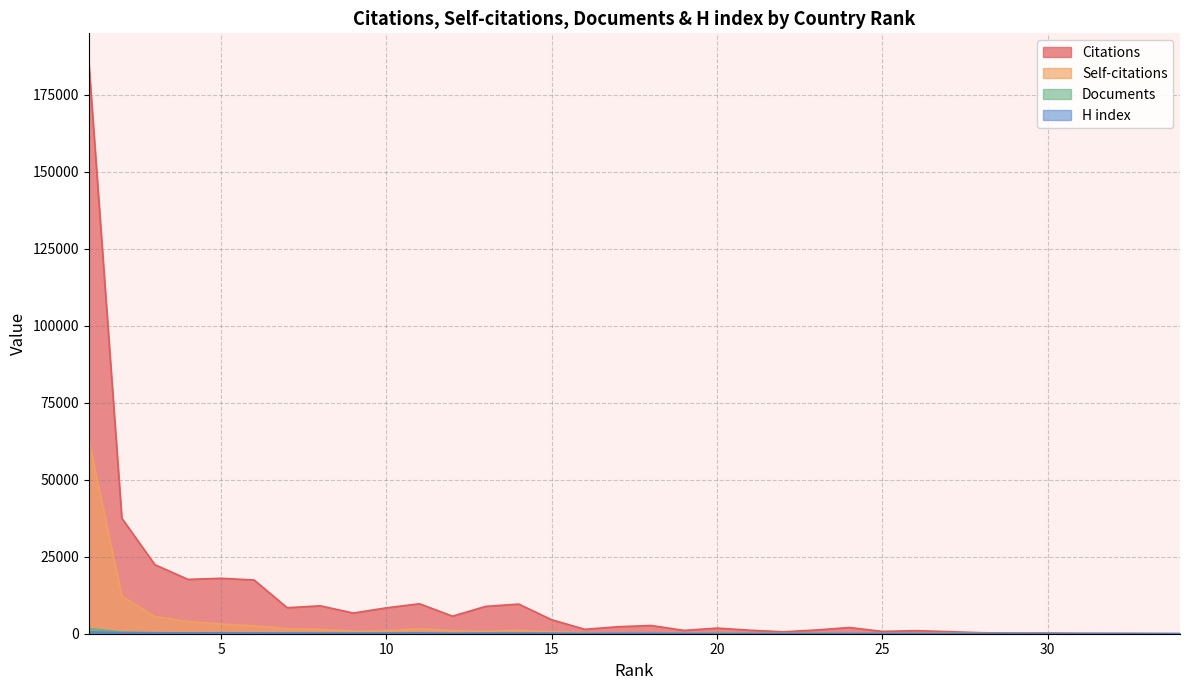

Reading left to right, extract all data points from this chart.

Citations: 1=185622	2=37482	3=22401	4=17637	5=17989	6=17443	7=8436	8=9060	9=6705	10=8404	11=9727	12=5696	13=8873	14=9624	15=4529	16=1436	17=2269	18=2679	19=1079	20=1825	21=1140	22=618	23=1212	24=2011	25=751	26=998	27=680	28=327	29=200	30=226	31=105	32=115	33=58	34=0
Self-citations: 1=62729	2=12174	3=5586	4=3948	5=3113	6=2528	7=1636	8=1425	9=825	10=932	11=1616	12=991	13=790	14=1078	15=620	16=263	17=264	18=255	19=166	20=194	21=250	22=103	23=168	24=172	25=134	26=148	27=156	28=81	29=14	30=23	31=47	32=2	33=0	34=0
Documents: 1=1704	2=510	3=335	4=265	5=214	6=185	7=170	8=108	9=106	10=100	11=94	12=92	13=85	14=80	15=50	16=49	17=36	18=32	19=27	20=26	21=26	22=24	23=21	24=20	25=18	26=16	27=14	28=8	29=8	30=7	31=4	32=2	33=2	34=1
H index: 1=602	2=337	3=300	4=254	5=292	6=251	7=216	8=199	9=177	10=210	11=259	12=124	13=213	14=210	15=163	16=79	17=146	18=139	19=104	20=88	21=100	22=85	23=91	24=88	25=108	26=91	27=71	28=56	29=74	30=50	31=43	32=17	33=32	34=22